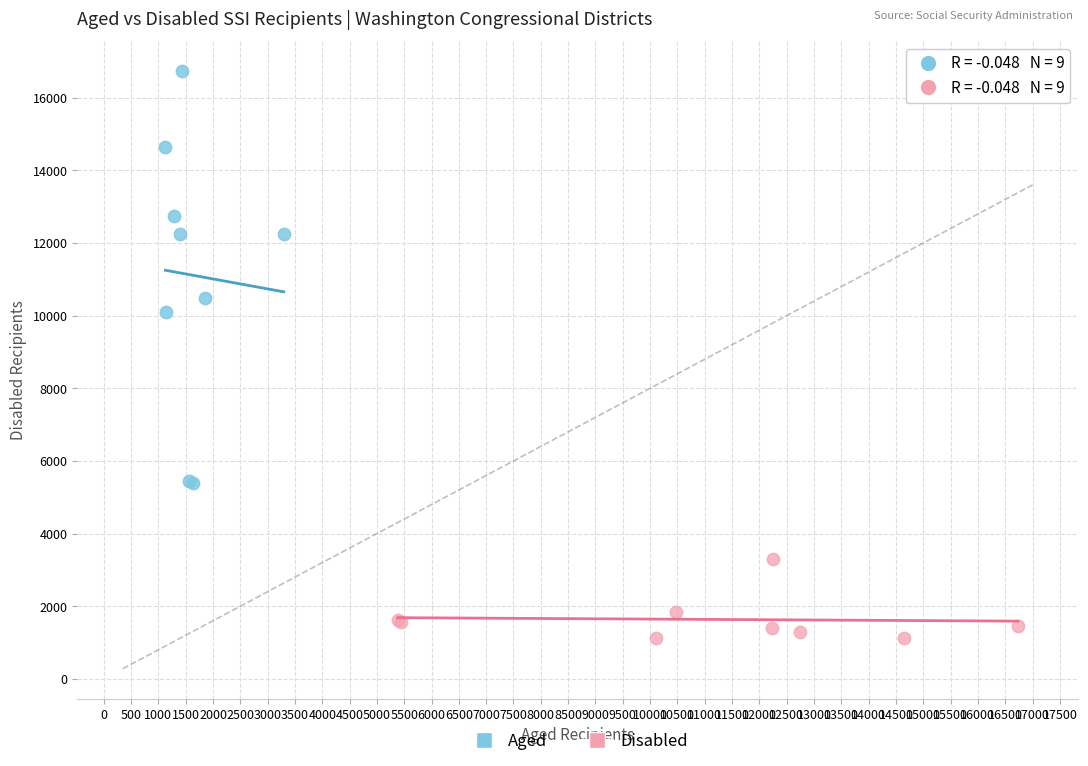

Which series contains the highest Y value?

Aged